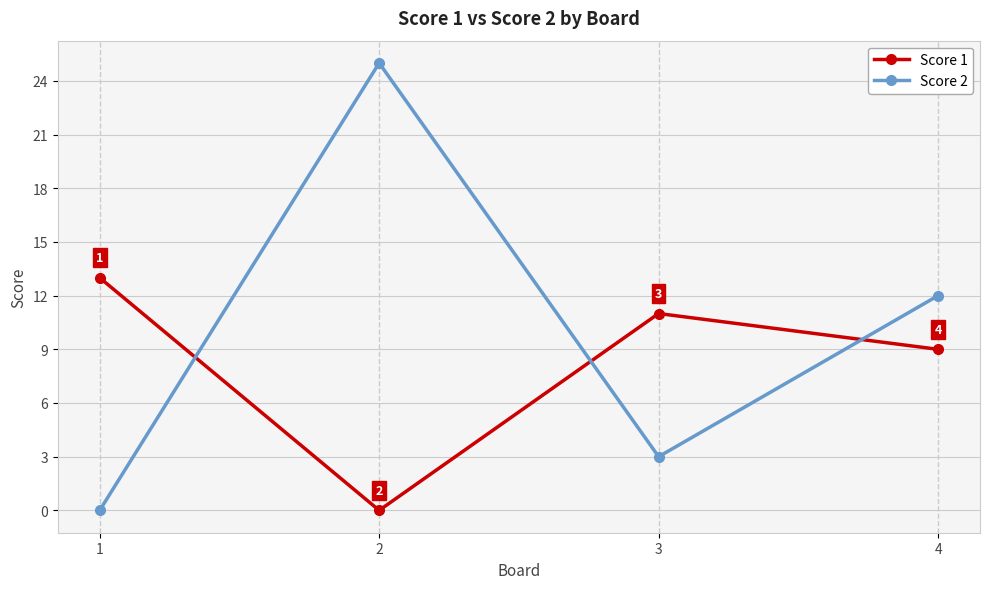

Is this an area chart (filled region under the line)?

No